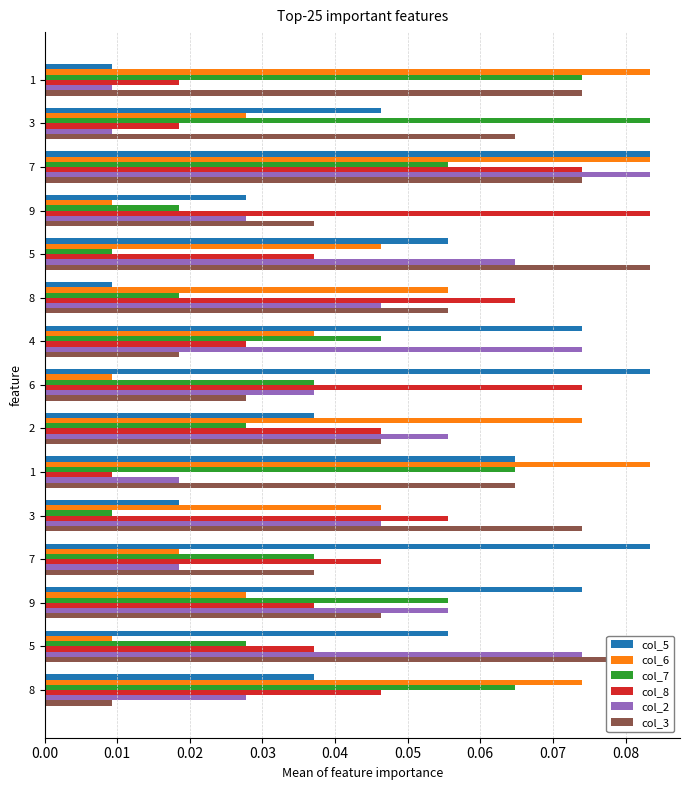

What are all the series names shown in the legend?

col_5, col_6, col_7, col_8, col_2, col_3